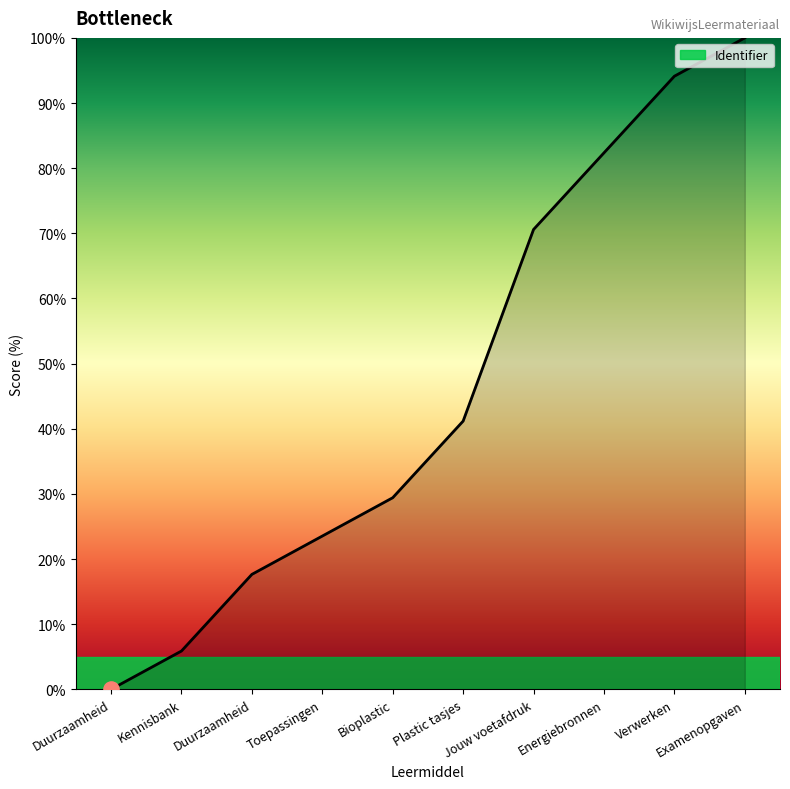

How many lines are shown in the chart?

1